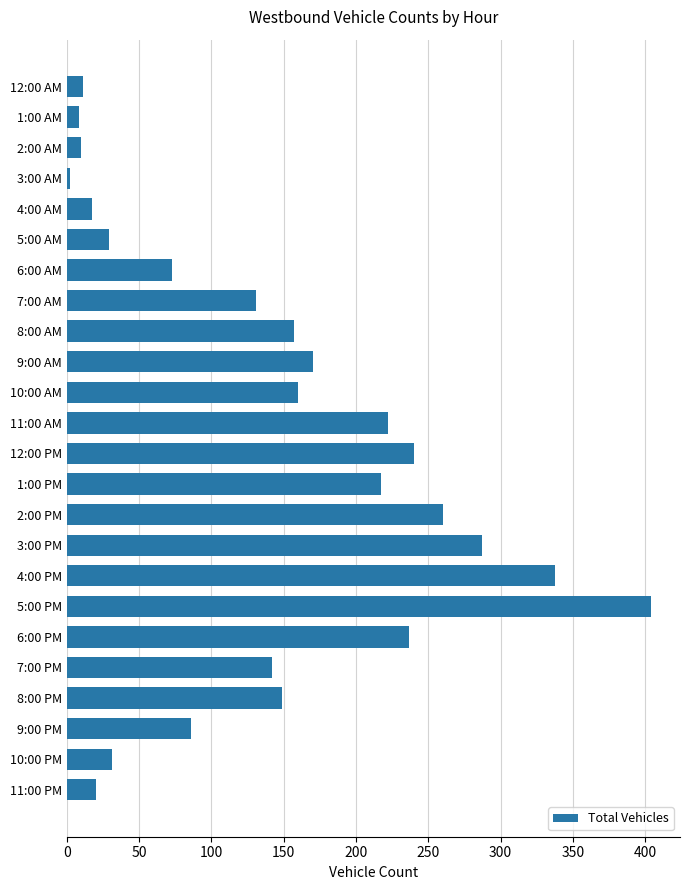

Approximately how many times larger is the value at 7:00 PM compared to 12:00 PM?

0.6